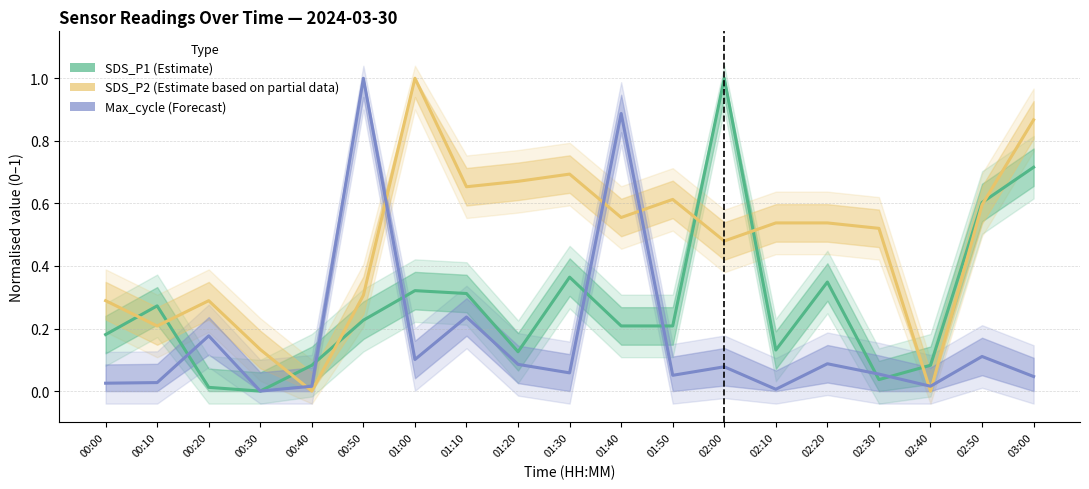

Read the Max_cycle value at 02:30.

0.1